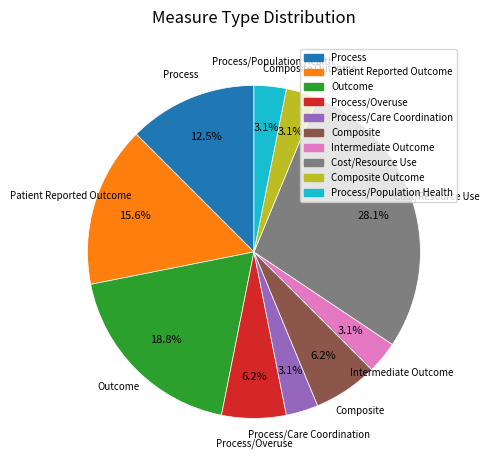

How many segments does this pie chart have?

10